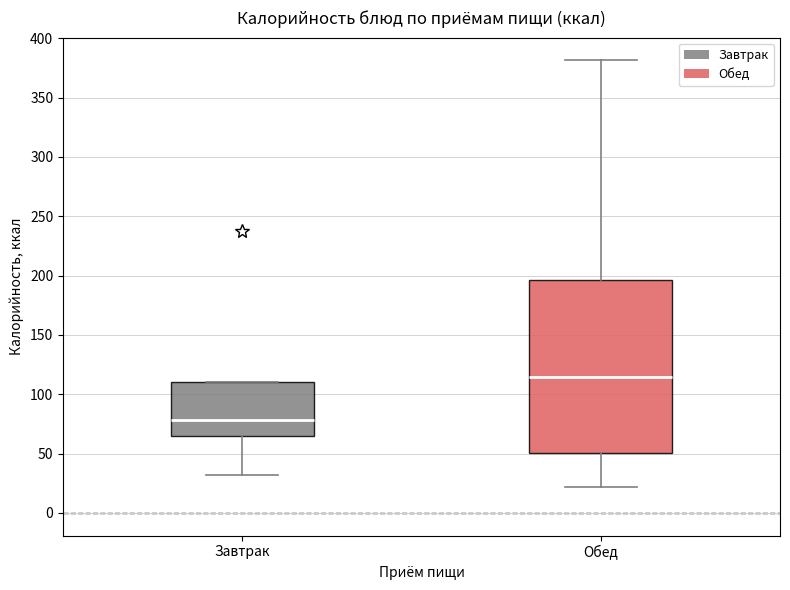

Reading left to right, transcribe this box plot: for each box, give where its median line is, the range the box spans, and where its two whiskers end, as read against the y-axis. The values are not printed on the chart, so give them approximately, as read against the axis.

Завтрак: median 80, box 65 to 110, whiskers 30 to 110
Обед: median 115, box 50 to 195, whiskers 20 to 380